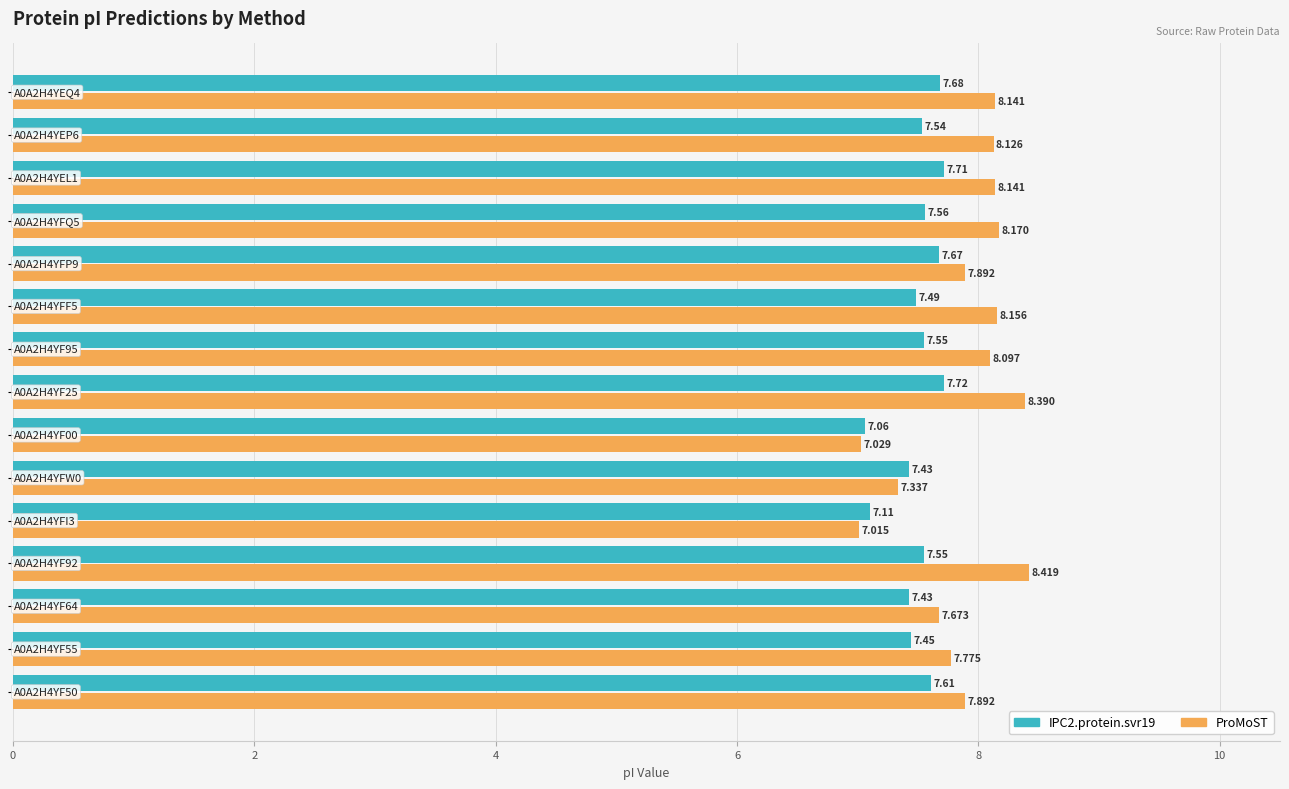

What is the difference between the maximum and minimum values in the ProMoST series?

1.4